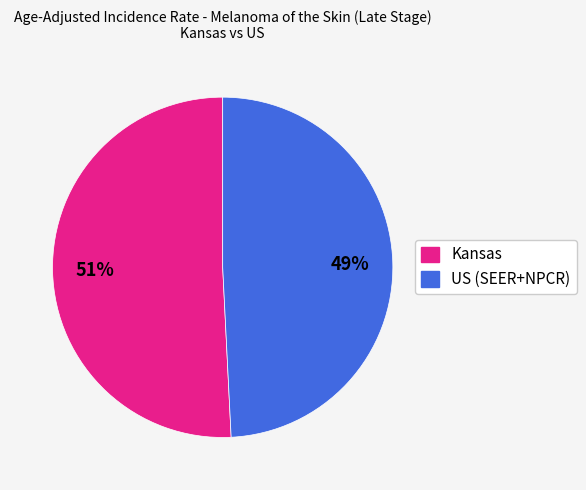

To the nearest percent, what percentage of the pie is US (SEER+NPCR)?

49%